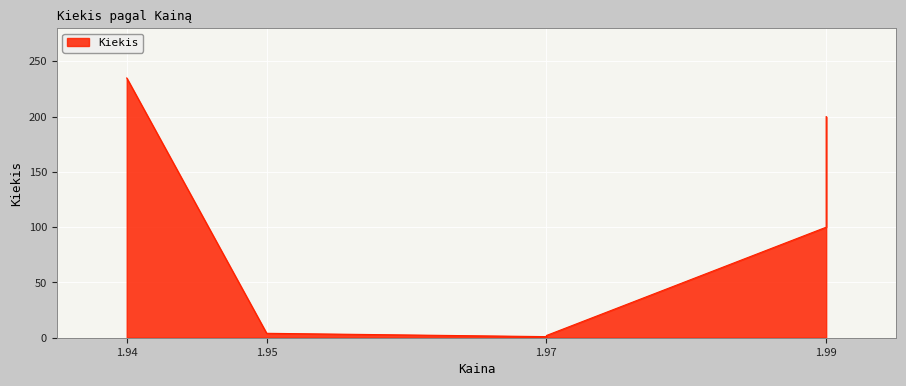

What is the sum of all values?

542